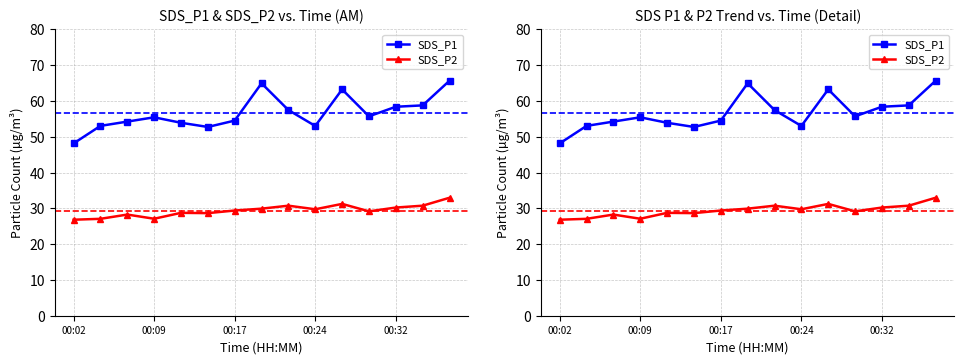

True or false: SDS_P1 and SDS_P2 intersect in this chart.

False